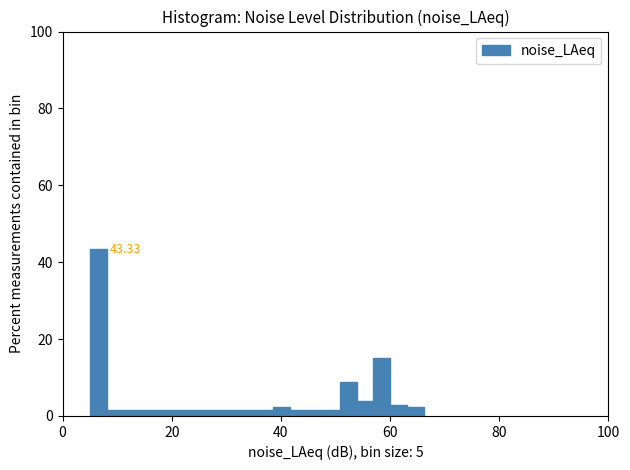

Around what value on the x-axis is the tallest bar? Give the approximate position of its centre, as read against the axis.

6